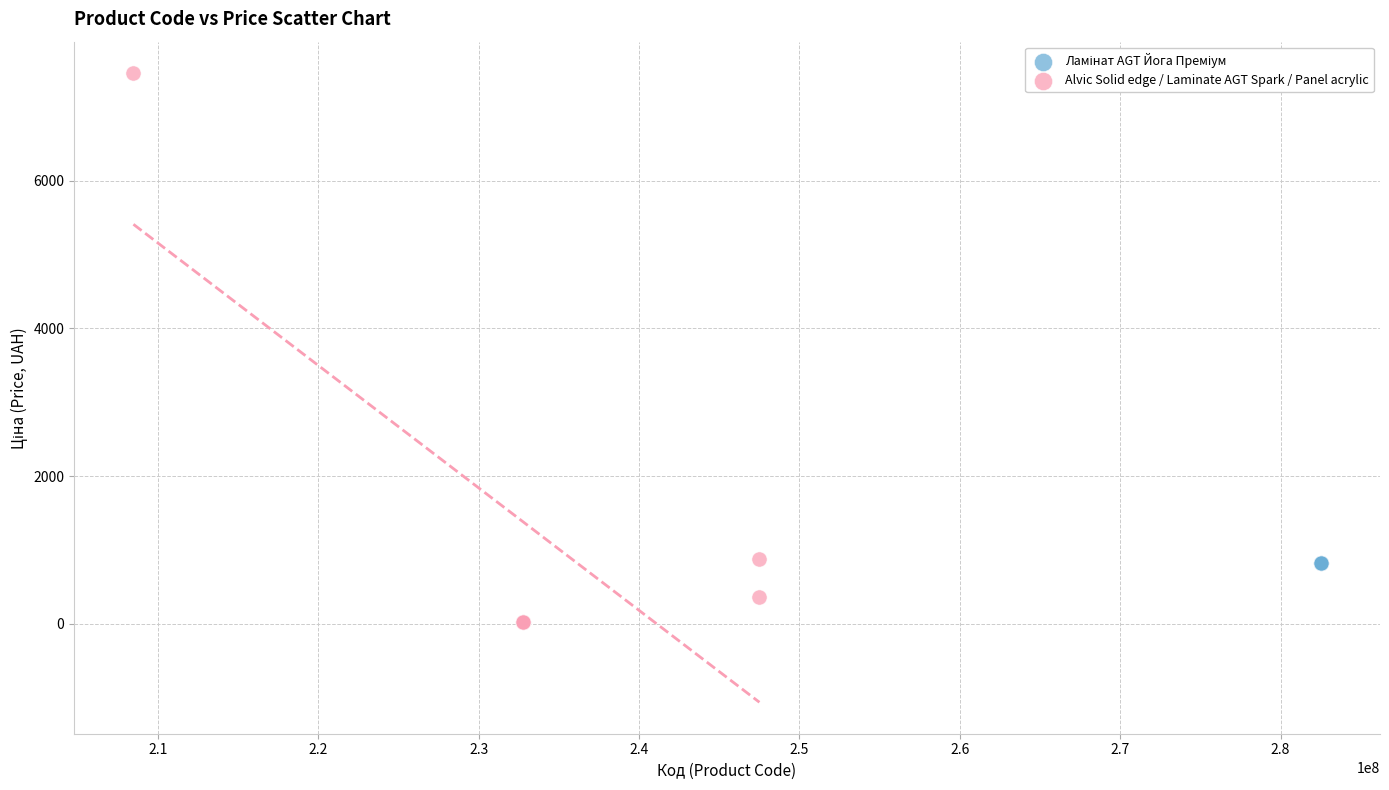

Which series reaches the maximum Y coordinate?

Alvic Solid edge / Laminate AGT Spark / Panel acrylic